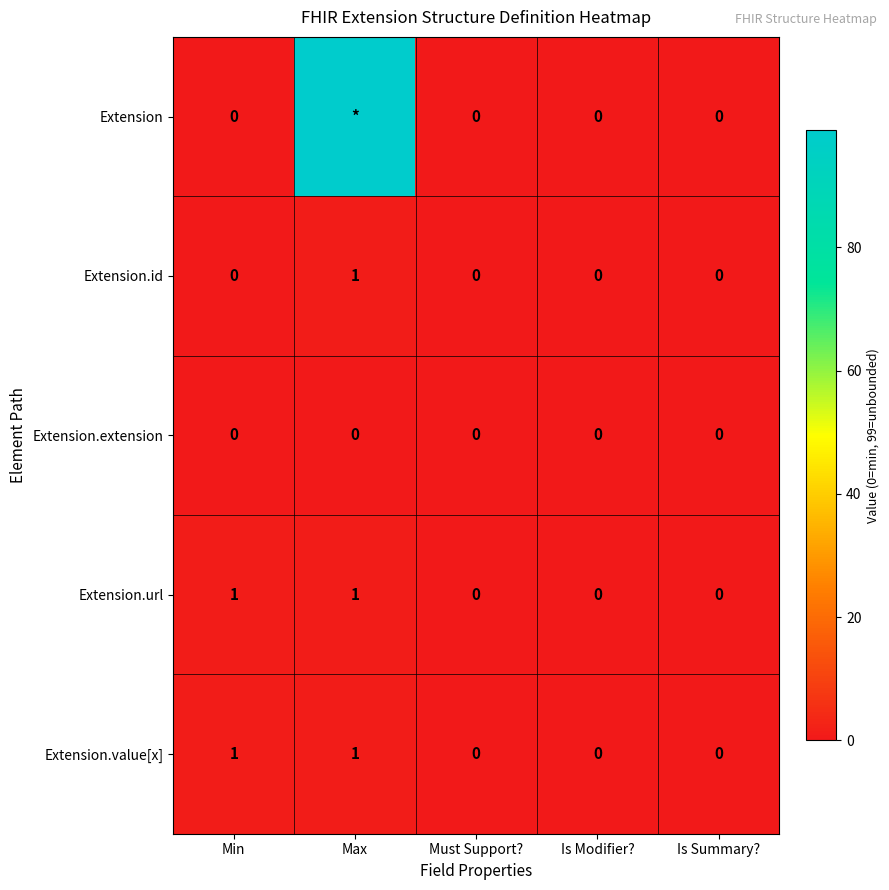

How many Extension.id values are between 0 and 1?

5